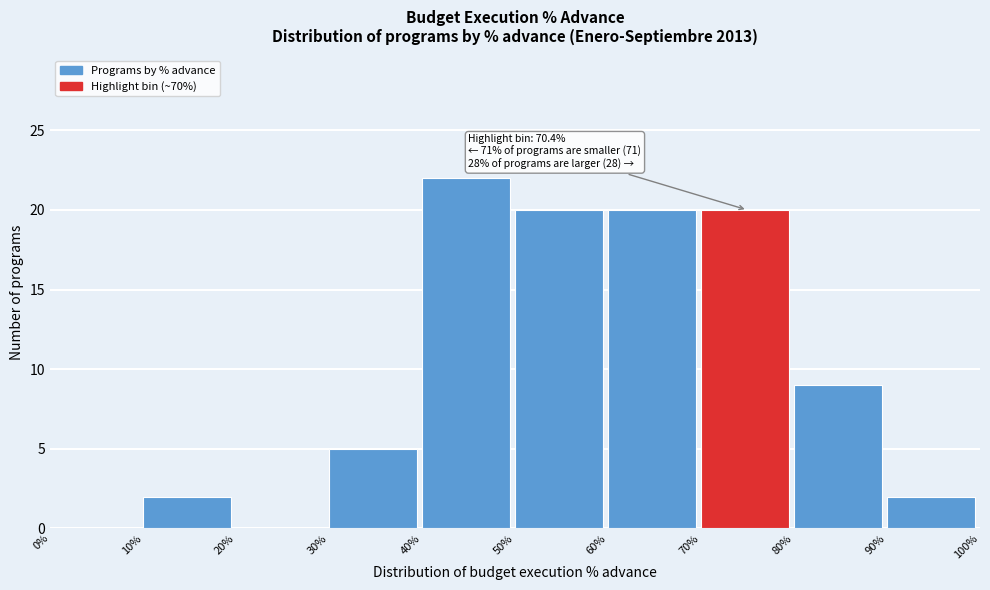

Which range on the x-axis has the tallest bar?

40% to 50%